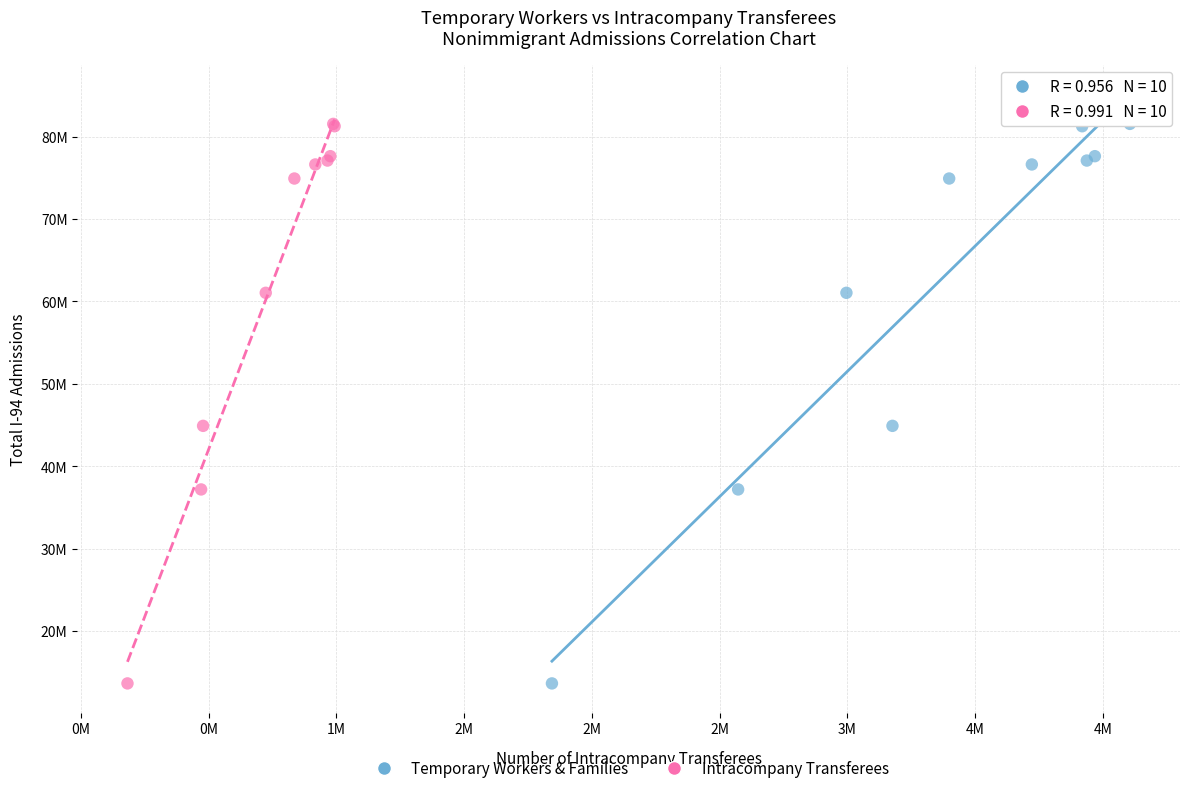

What are all the series names shown in the legend?

Temporary Workers & Families, Intracompany Transferees